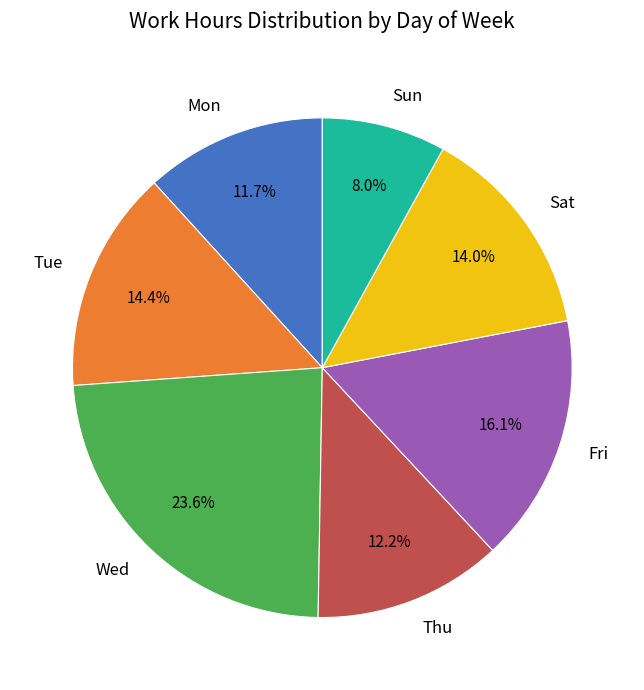

Count the number of slices in the pie.

7